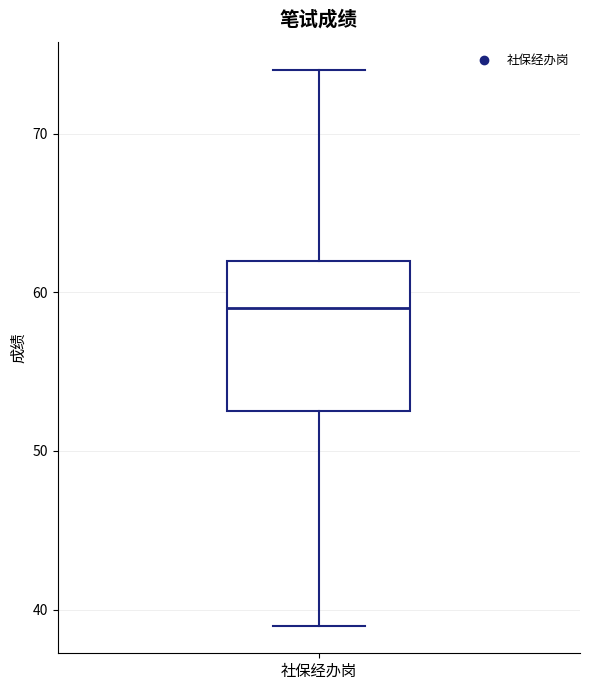

Read this box plot against the y-axis: the position of the median line, the range covered by the box, and the ends of both whiskers. The values are not printed on the chart, so give them approximately, as read against the axis.

median 59, box 53 to 62, whiskers 39 to 74